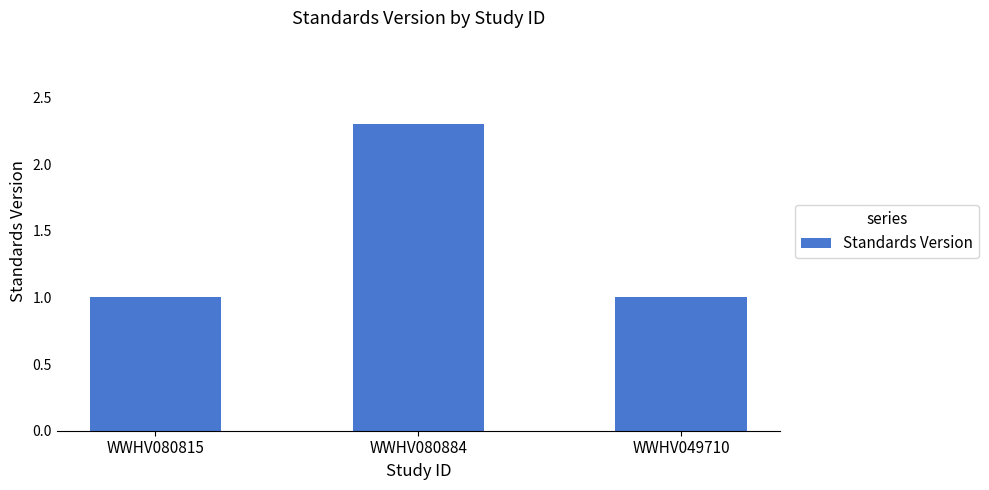

How many bars are there in total?

3